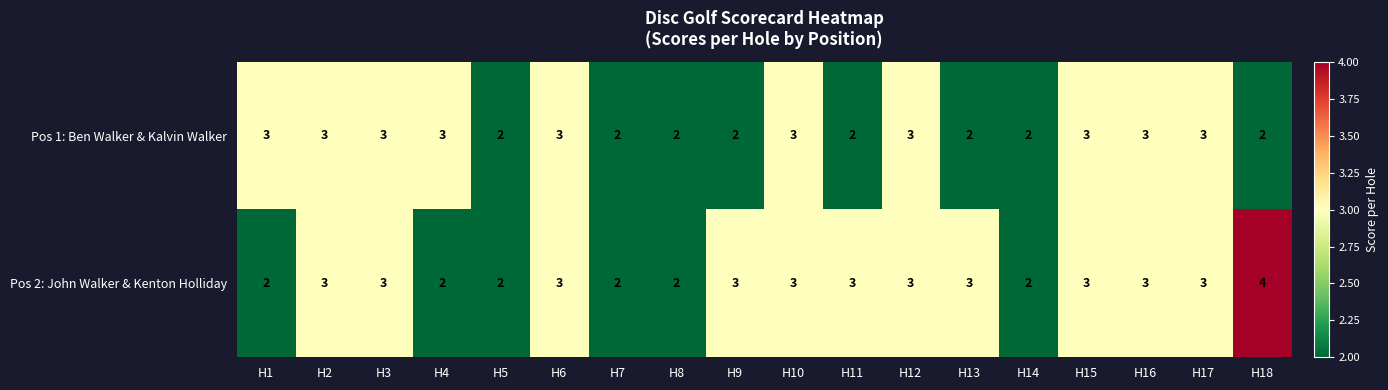

Which series has the widest spread of values?

Pos 2: John Walker & Kenton Holliday